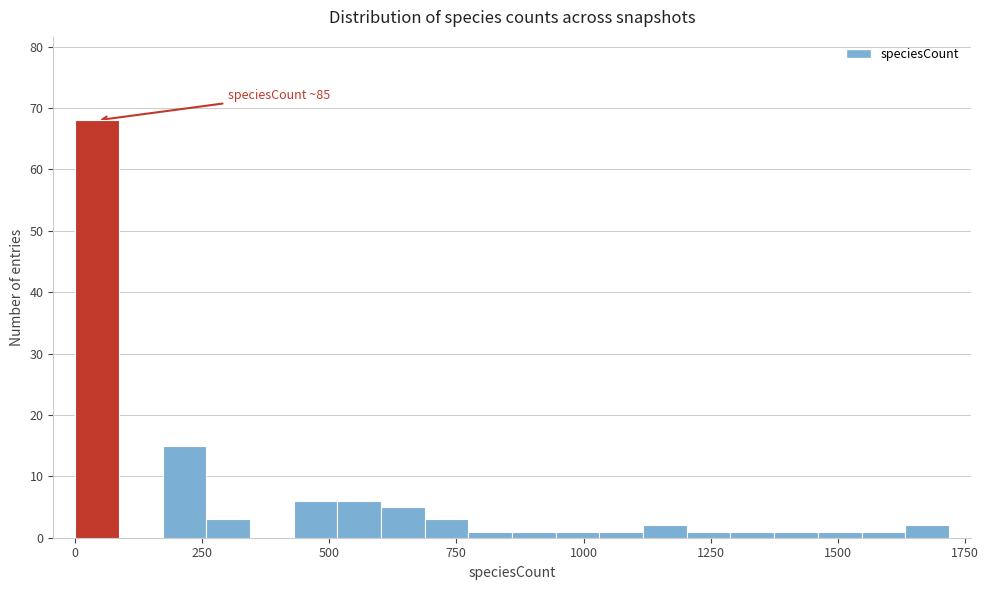

Read against the x-axis, roughly where is the centre of the tallest bar?

50